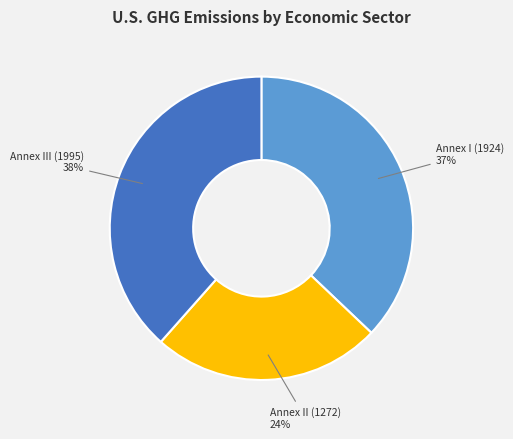

To the nearest percent, what is the average slice percentage?

33%